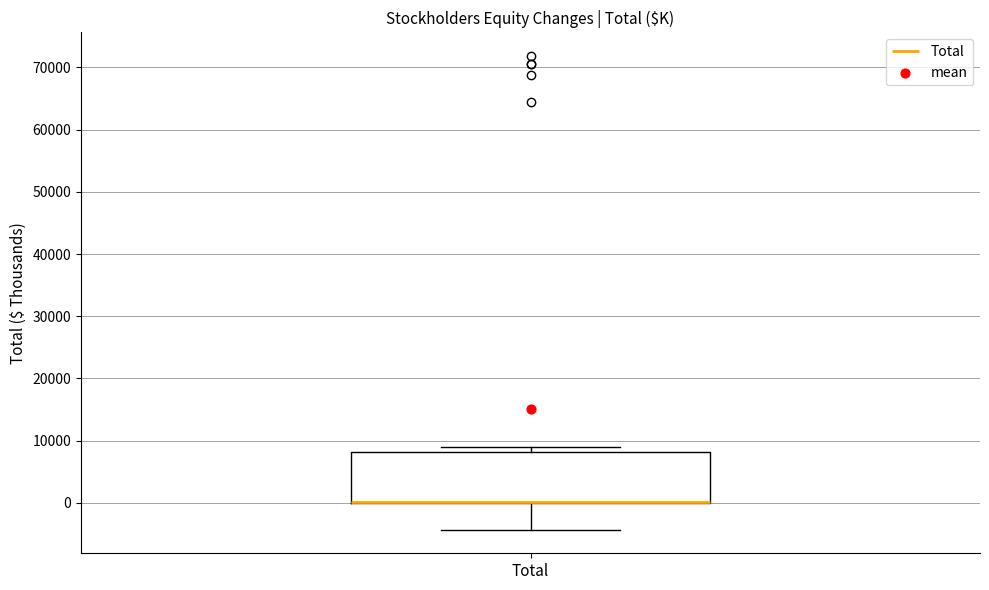

Where is the upper edge of the box for Total on the y-axis? The values are not printed on the chart, so give them approximately, as read against the axis.

8000